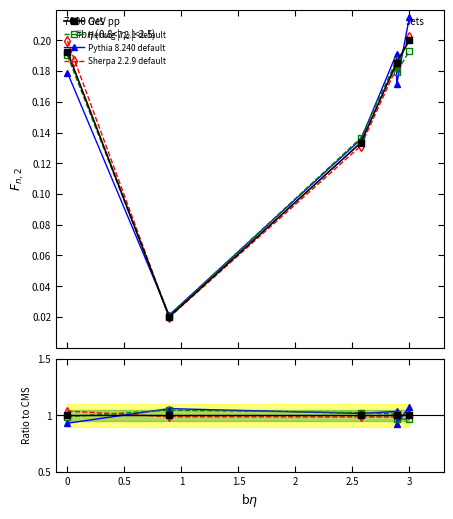

Does the chart have visible grid lines?

No